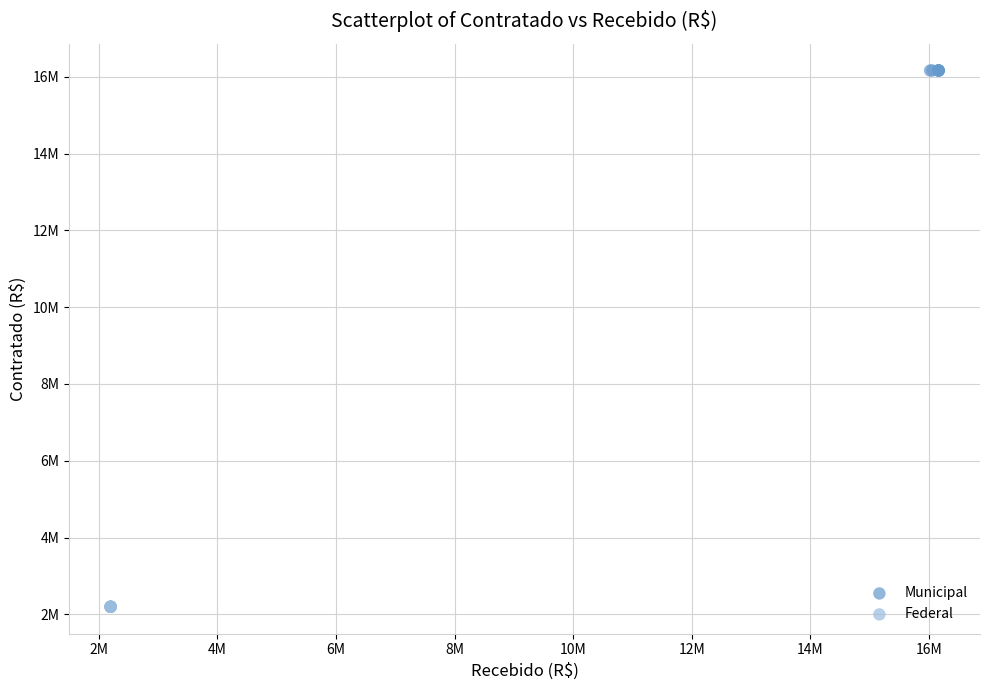

What are all the series names shown in the legend?

Municipal, Federal